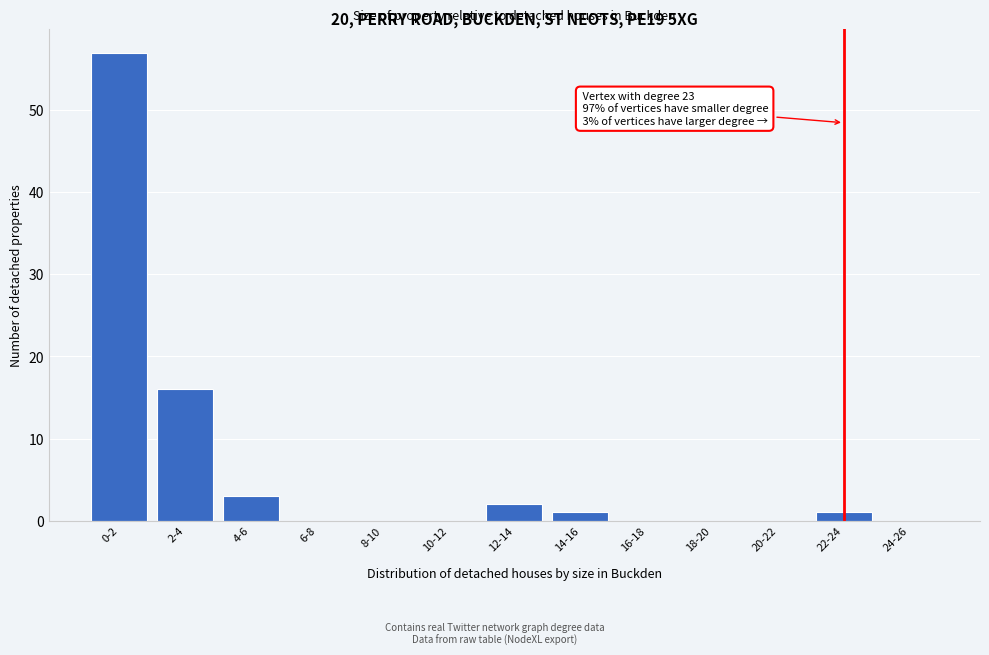

Reading right to left, list all the values displayed in this chart.

24-26=0	22-24=1	20-22=0	18-20=0	16-18=0	14-16=1	12-14=2	10-12=0	8-10=0	6-8=0	4-6=3	2-4=16	0-2=57